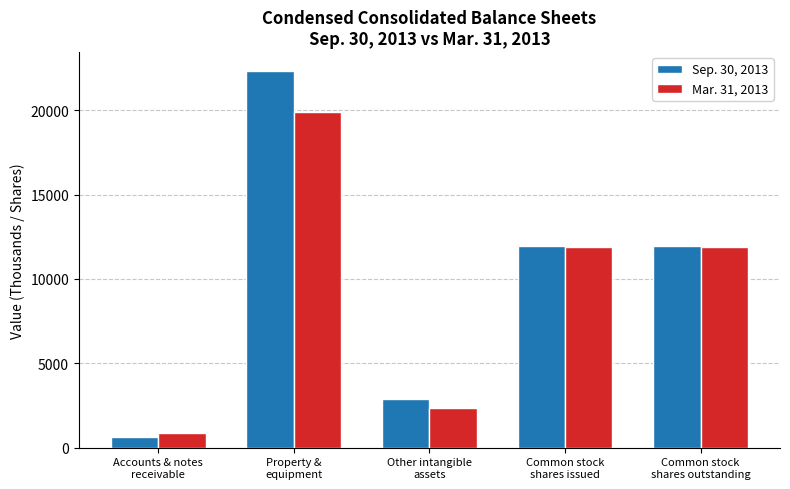

How many values in the Sep. 30, 2013 series are below 11954?

2